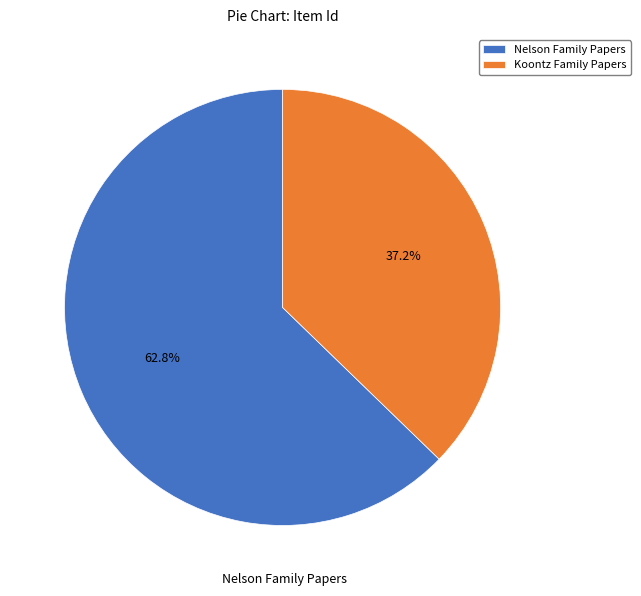

True or false: Nelson Family Papers accounts for 68% of the total.

False